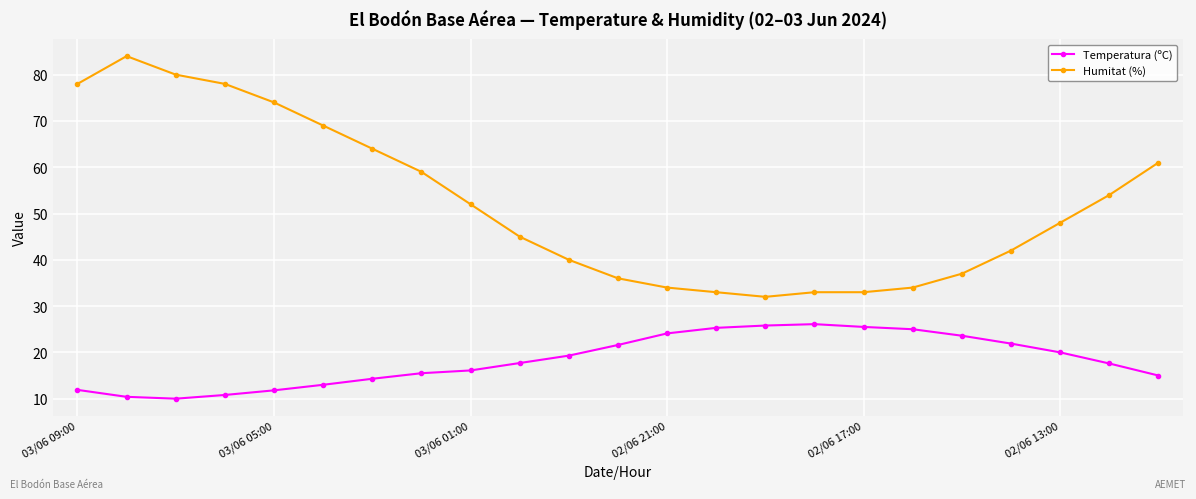

What are all the series names shown in the legend?

Temperatura (ºC), Humitat (%)